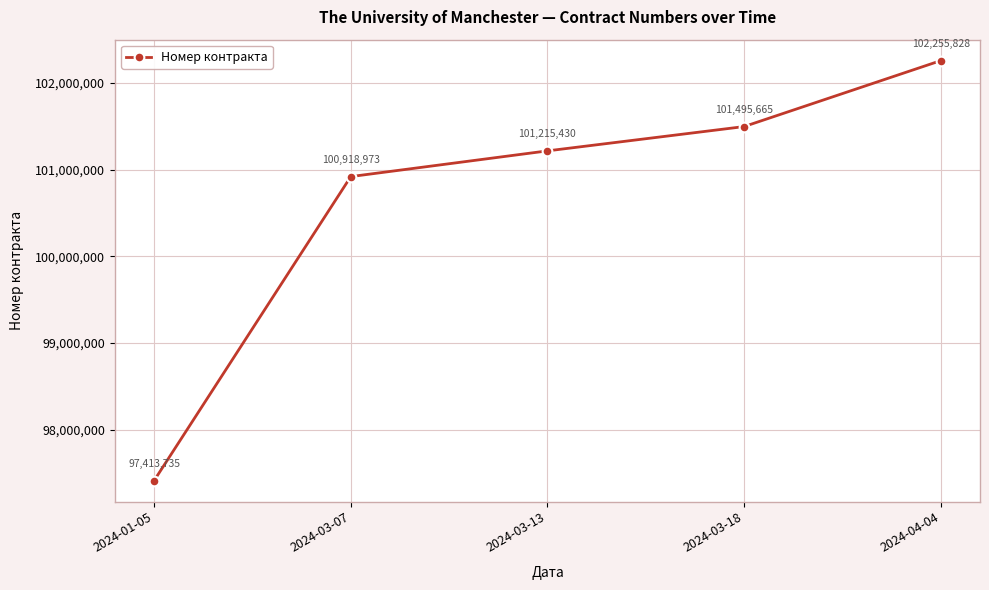

Does the chart have visible grid lines?

Yes